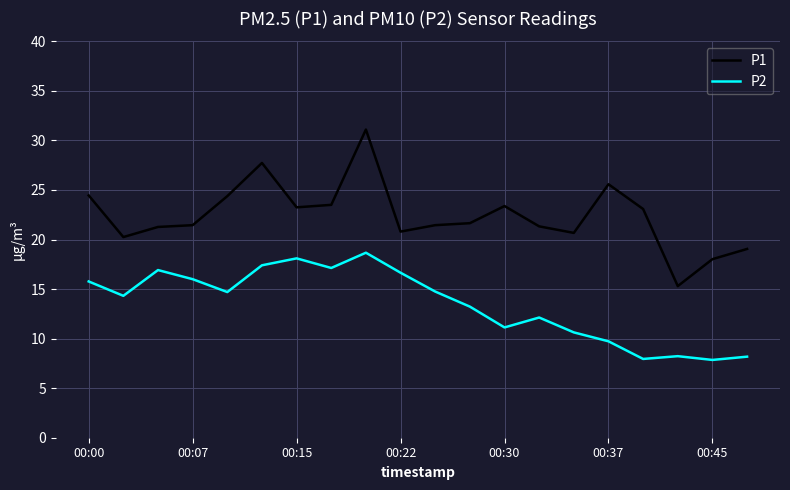

Which series has the largest total across all categories?

P1